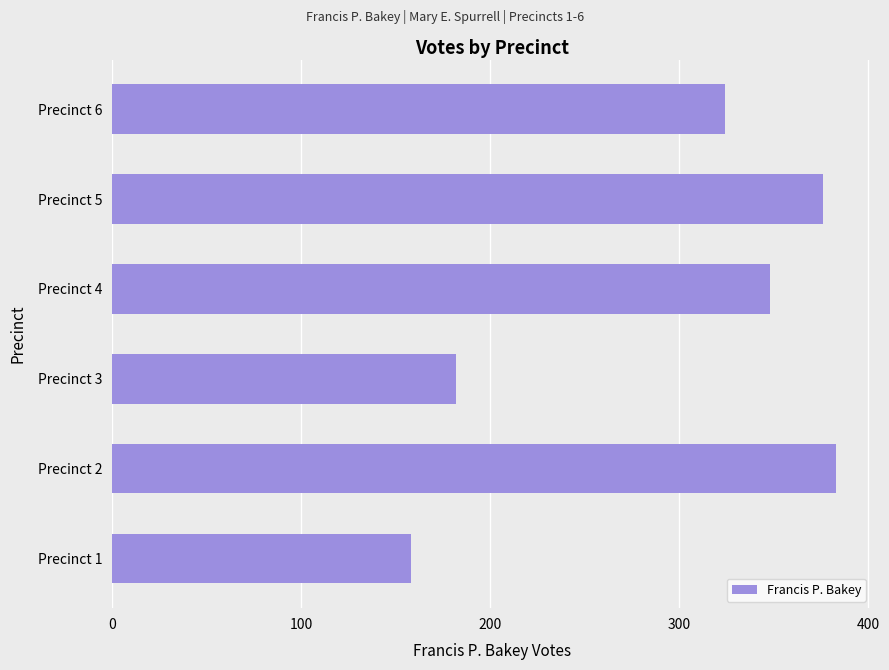

List the labels in order of value, largest first.

Precinct 2, Precinct 5, Precinct 4, Precinct 6, Precinct 3, Precinct 1